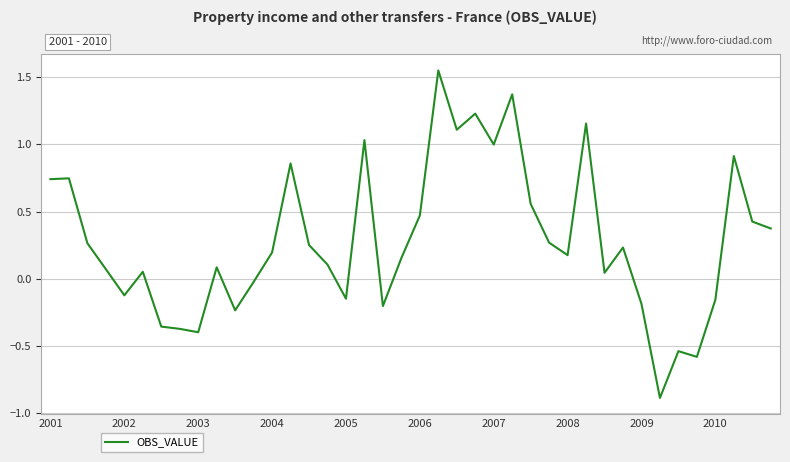

Count the number of values greater than 0.

27